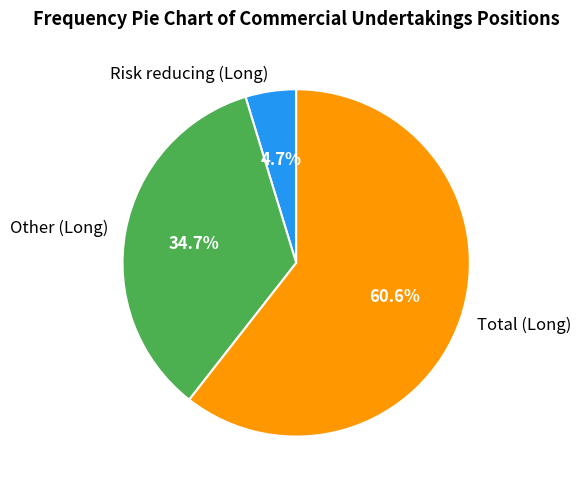

How many slices are in this pie chart?

3